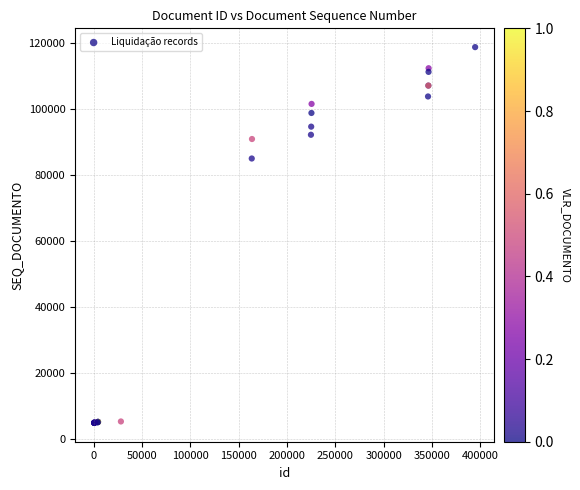

What Y value in the scatter plot is closest to 61834?

85055